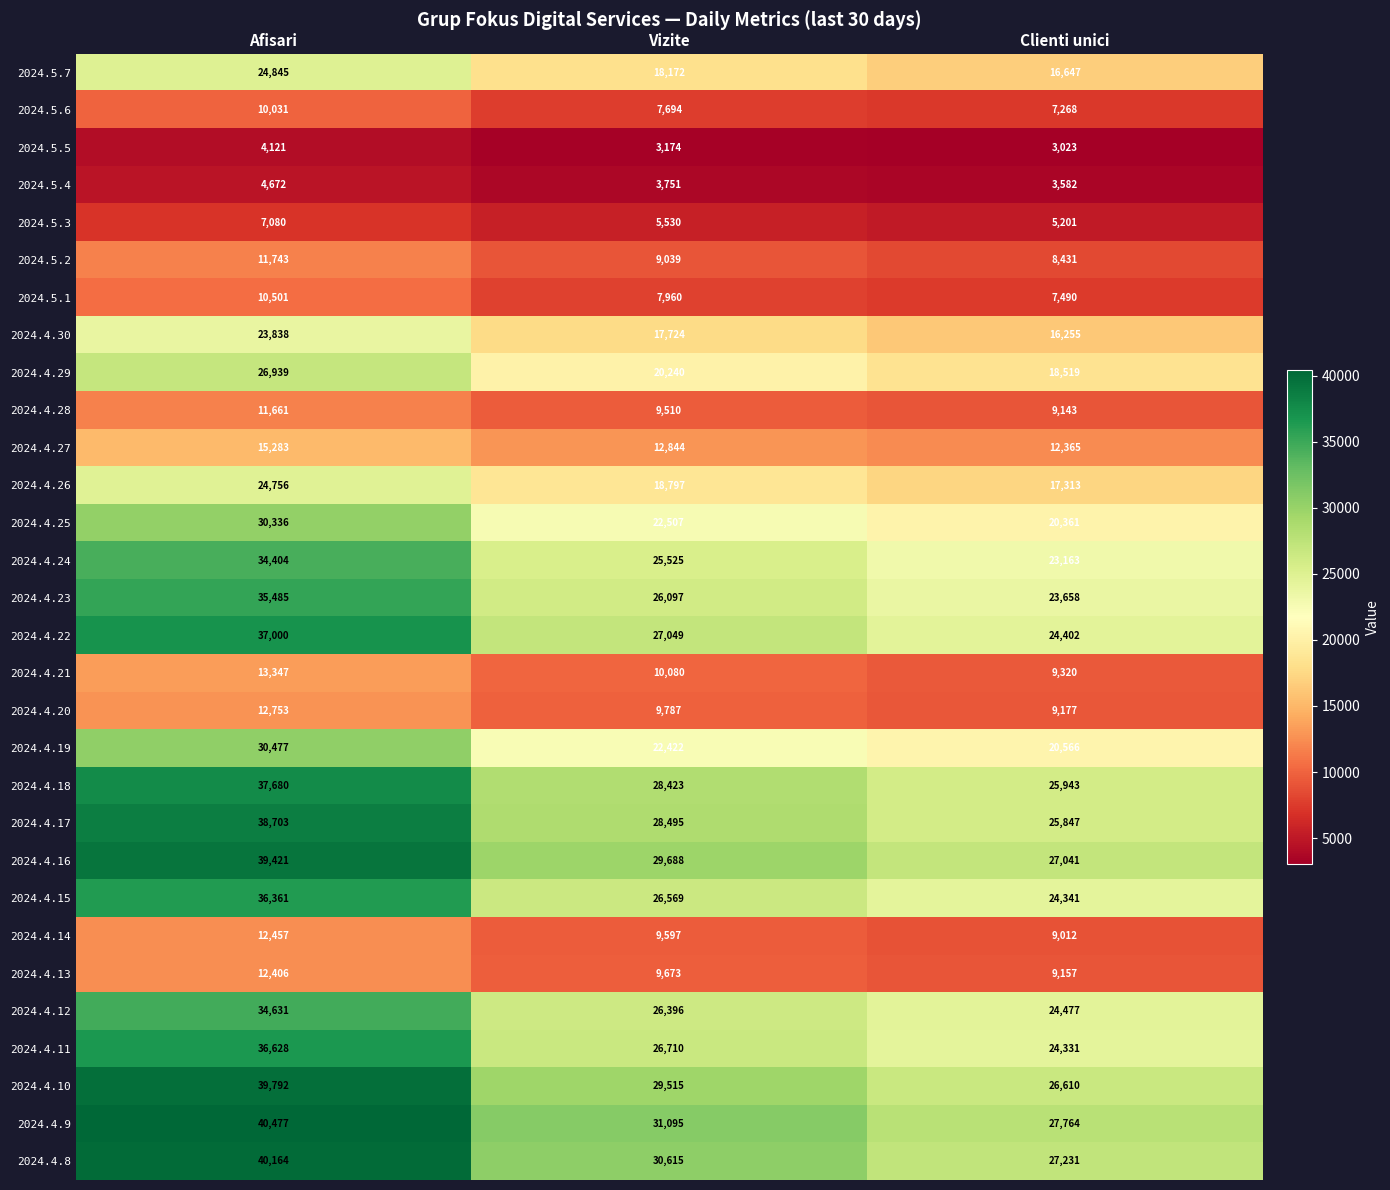

The 2024.4.9 series shows 40477 at Afisari. True or false?

True